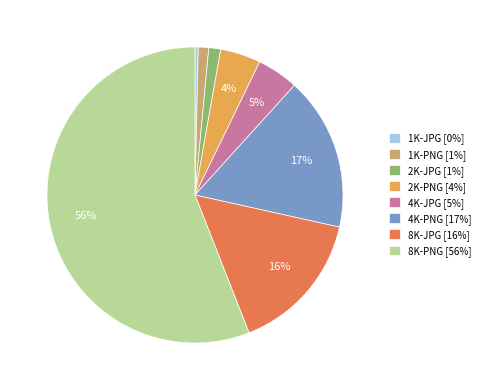

Which slice represents more than half of the pie?

8K-PNG